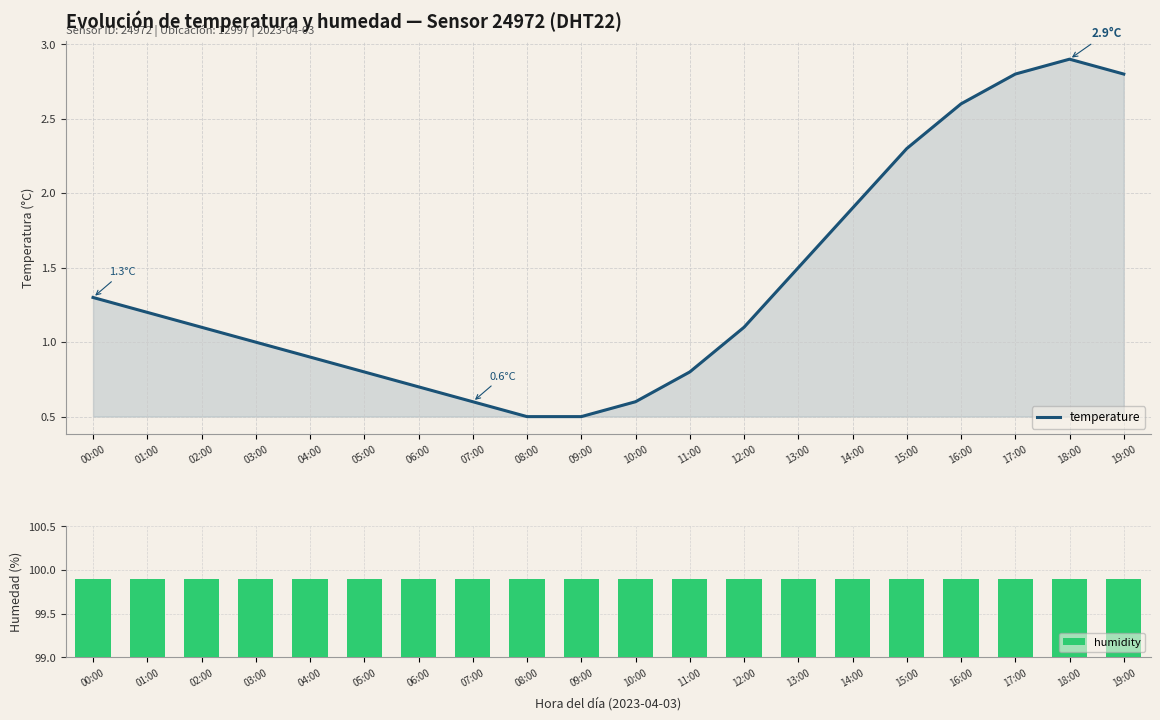

What is the difference between the highest and lowest values at 02:00?

98.8